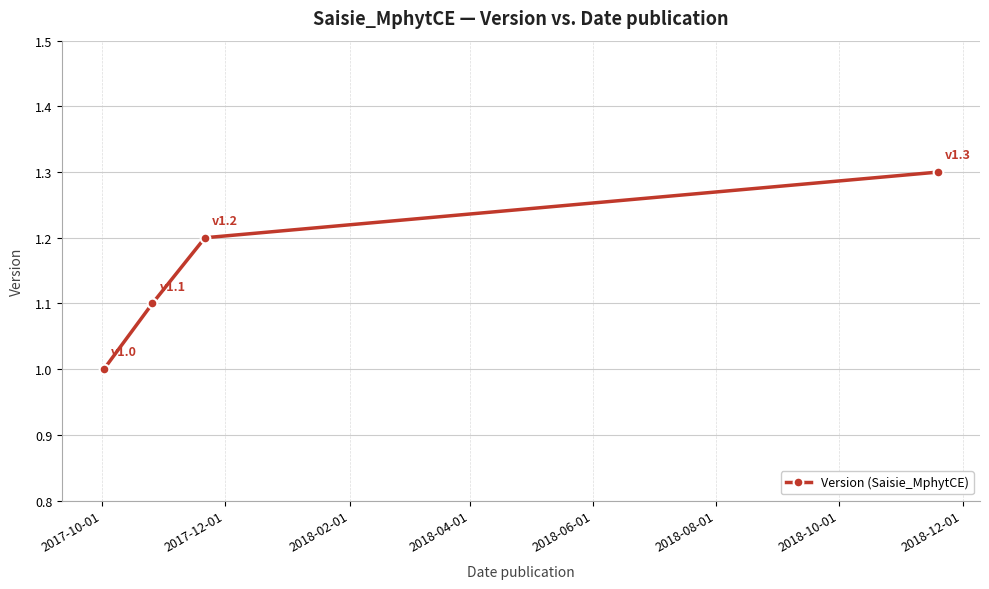

What is the difference between the maximum and minimum values?

0.3